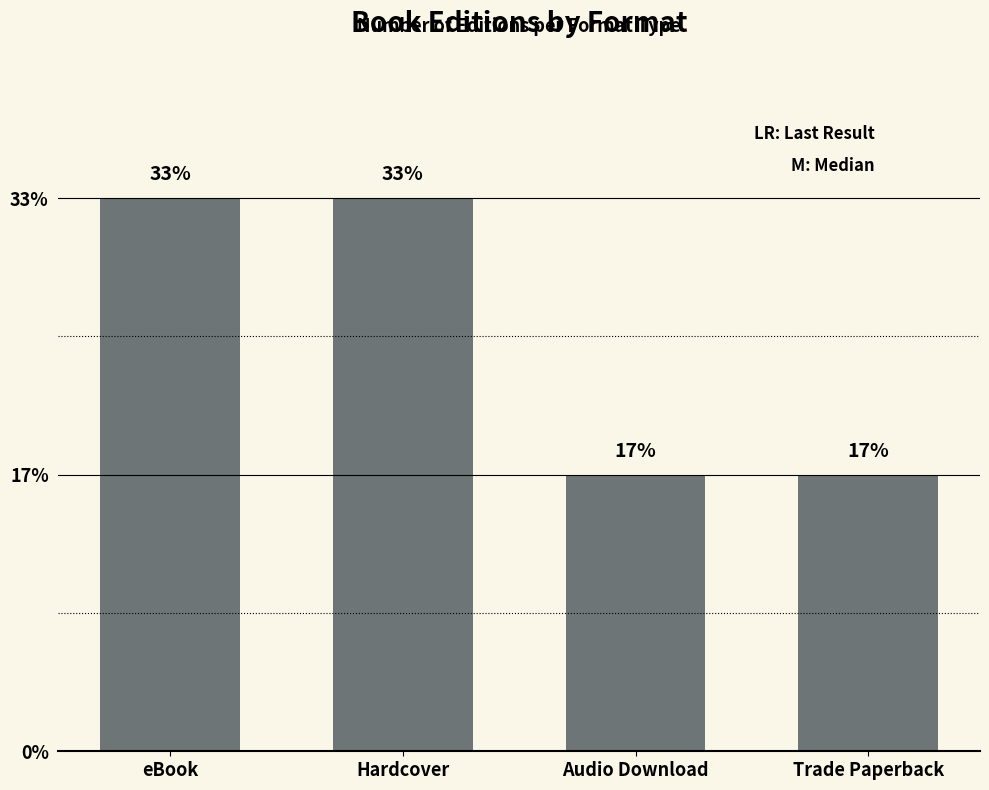

At which category does the chart reach its peak across all series?

eBook